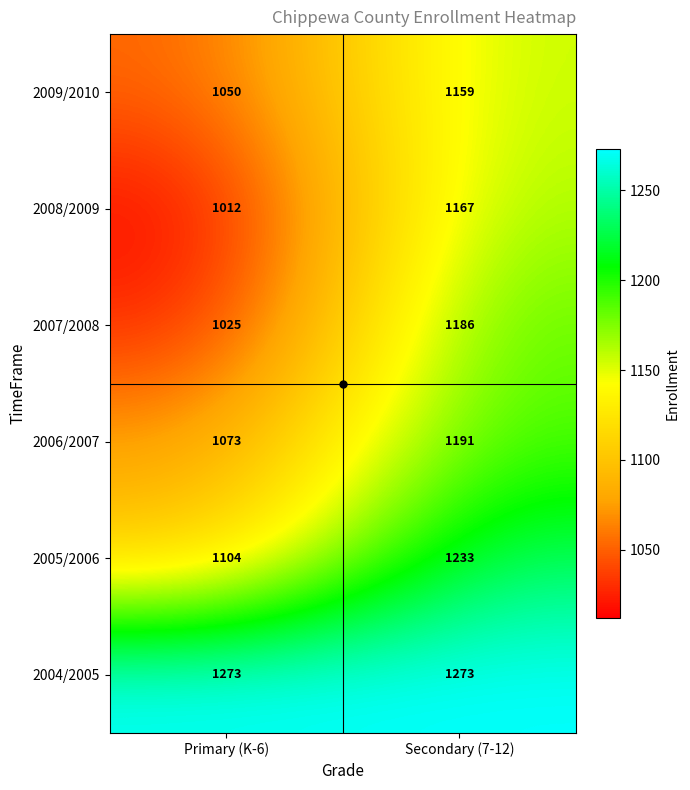

Which category has the lowest value in the 2006/2007 series?

Primary (K-6)